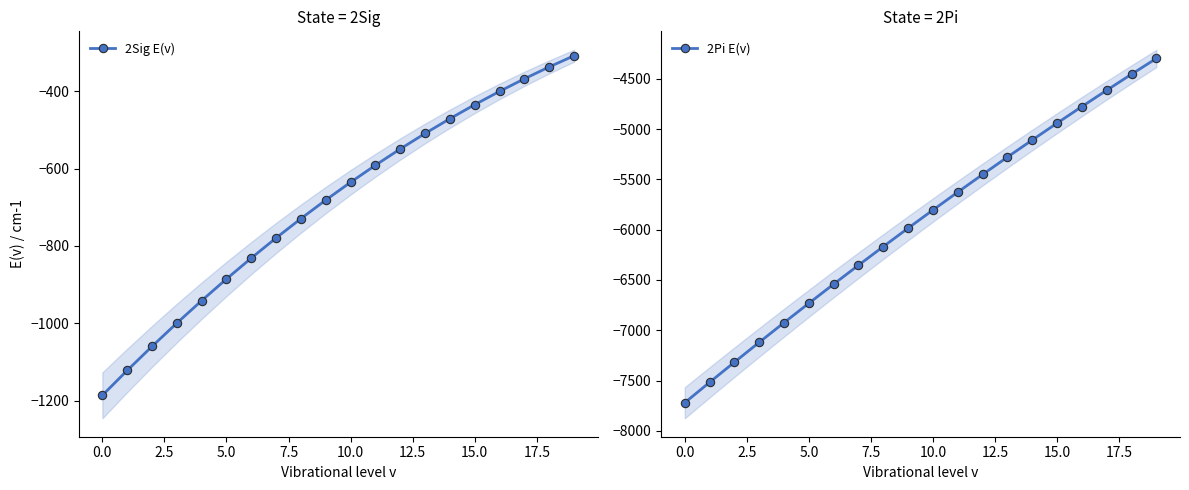

Which series has the largest range (max minus min)?

2Pi E(v)